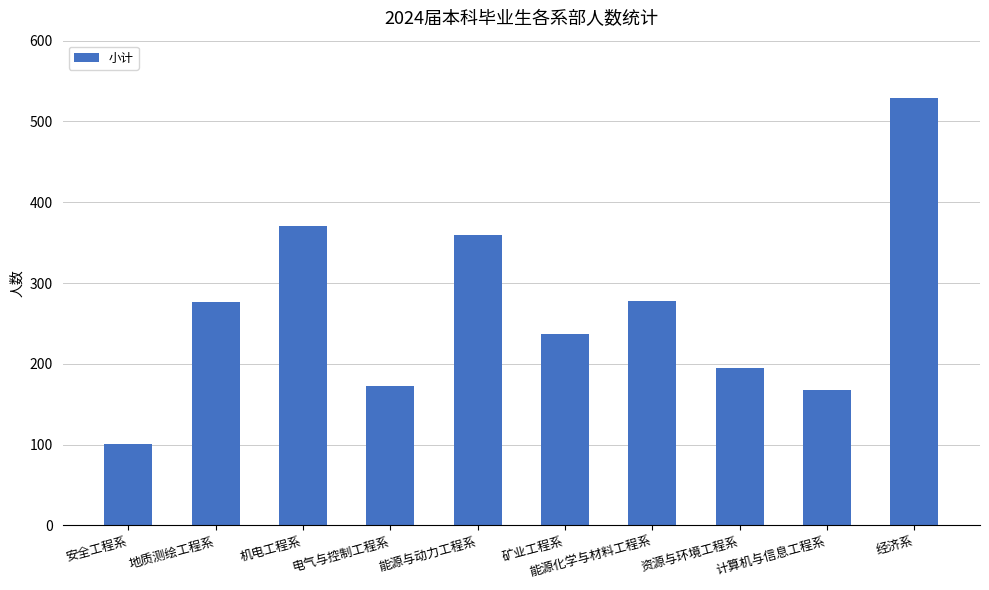

Read the value at 计算机与信息工程系.

167